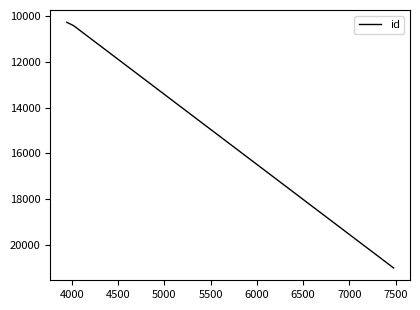

Is this an area chart (filled region under the line)?

No